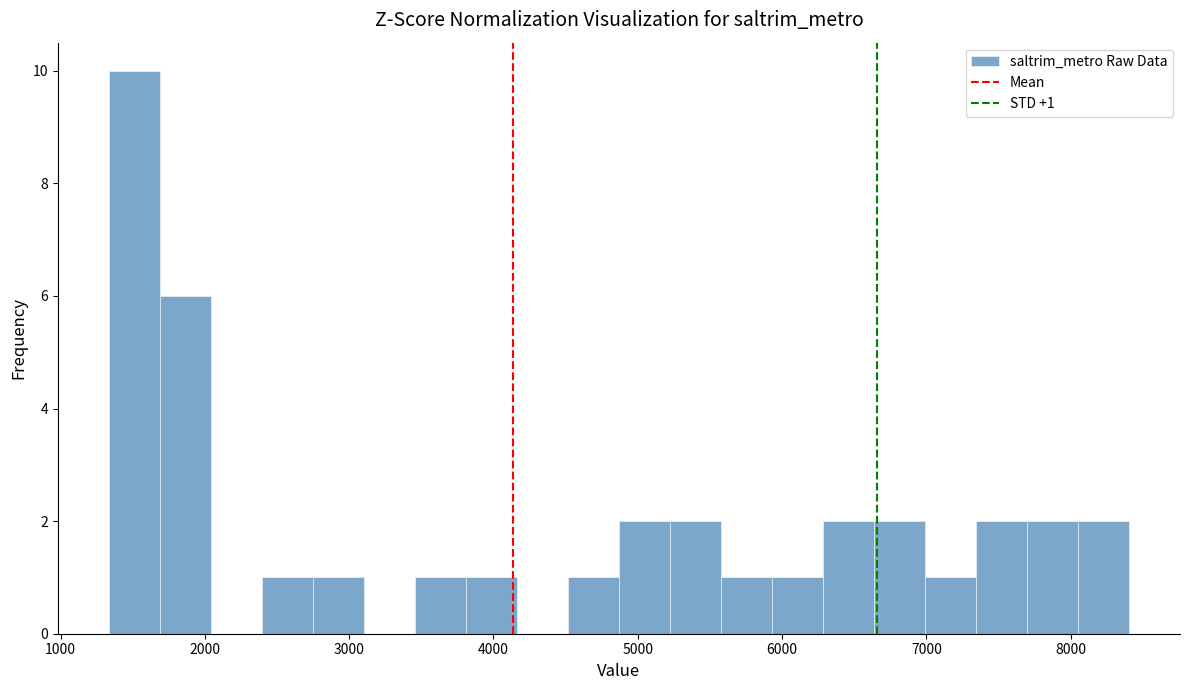

Around what value on the x-axis is the tallest bar? Give the approximate position of its centre, as read against the axis.

1500